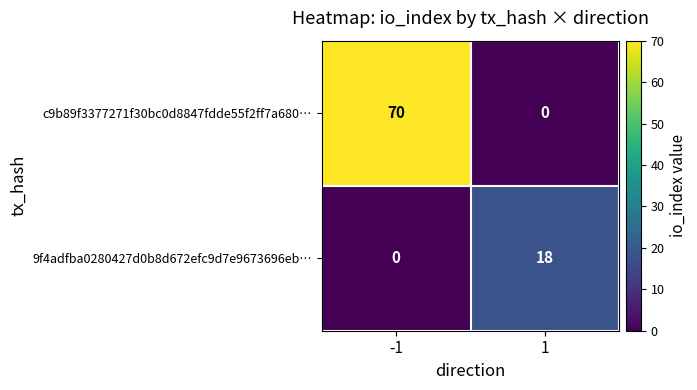

The c9b89f3377271f30bc0d8847fdde55f2ff7a680… series shows 70 at -1. True or false?

True